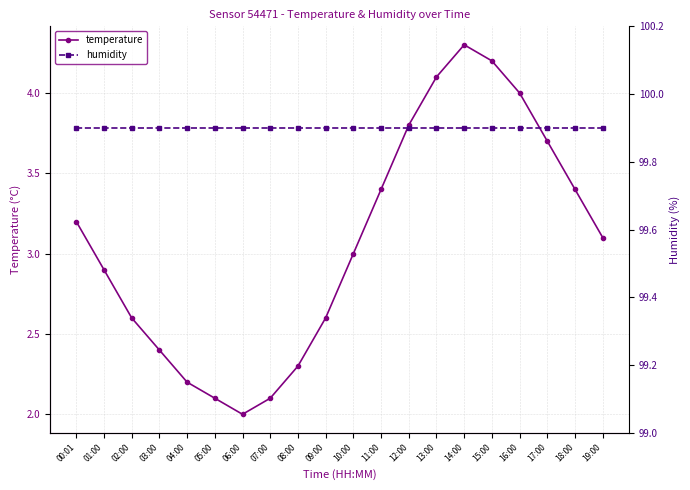

Reading left to right, extract all data points from this chart.

temperature: 3.2	2.9	2.6	2.4	2.2	2.1	2.0	2.1	2.3	2.6	3.0	3.4	3.8	4.1	4.3	4.2	4.0	3.7	3.4	3.1
humidity: 99.9	99.9	99.9	99.9	99.9	99.9	99.9	99.9	99.9	99.9	99.9	99.9	99.9	99.9	99.9	99.9	99.9	99.9	99.9	99.9